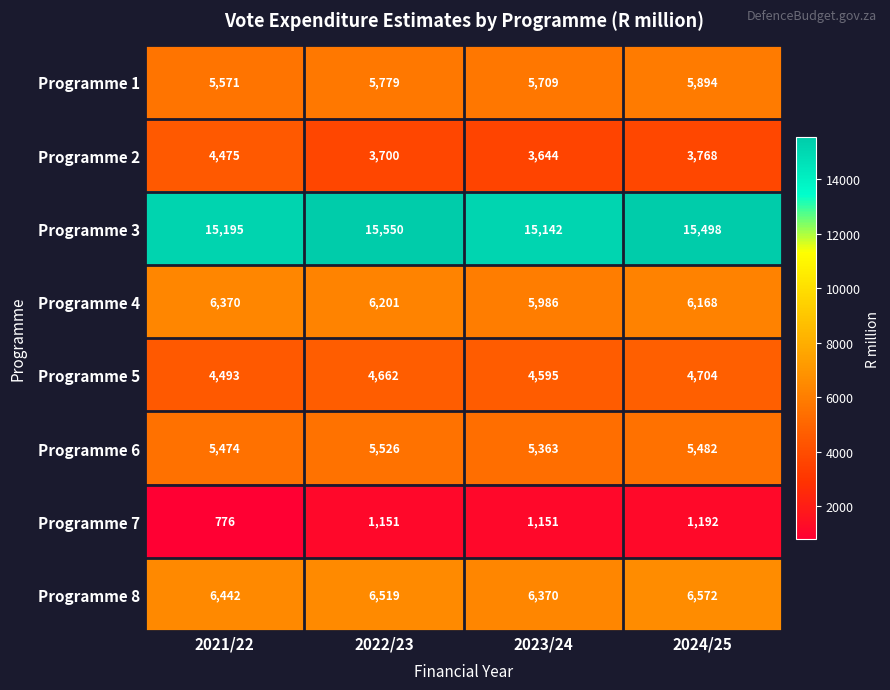

Read the Programme 2 value at 2024/25, to the nearest 100.

3800